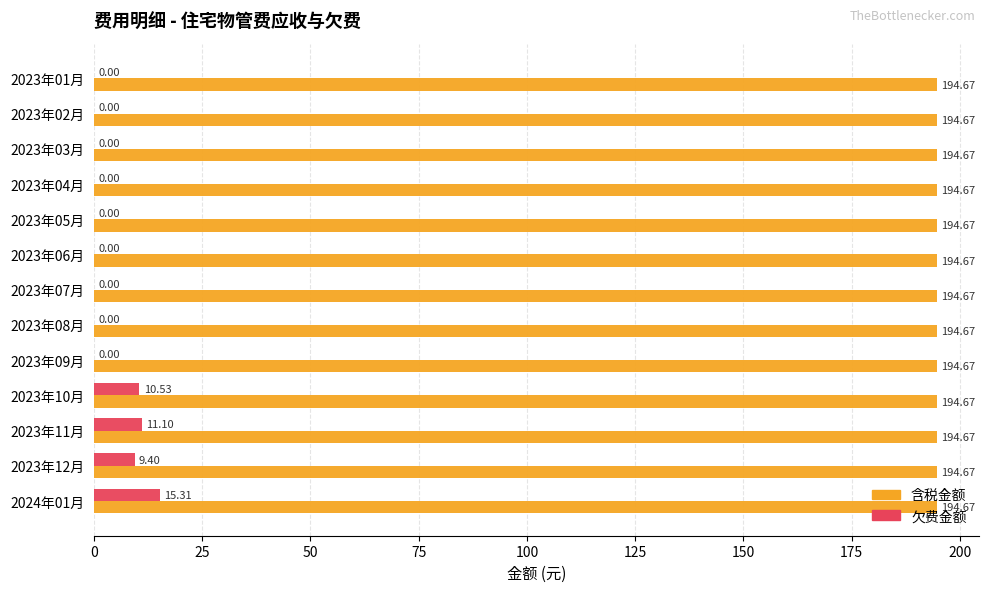

What are all the series names shown in the legend?

含税金额, 欠费金额